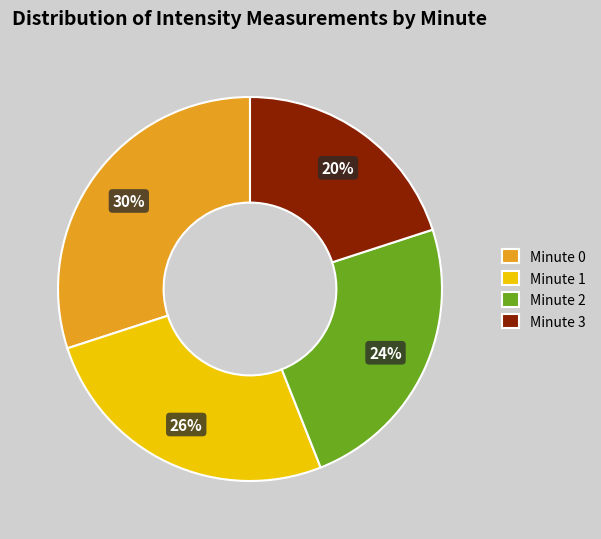

What is the smallest slice in the pie chart?

Minute 3